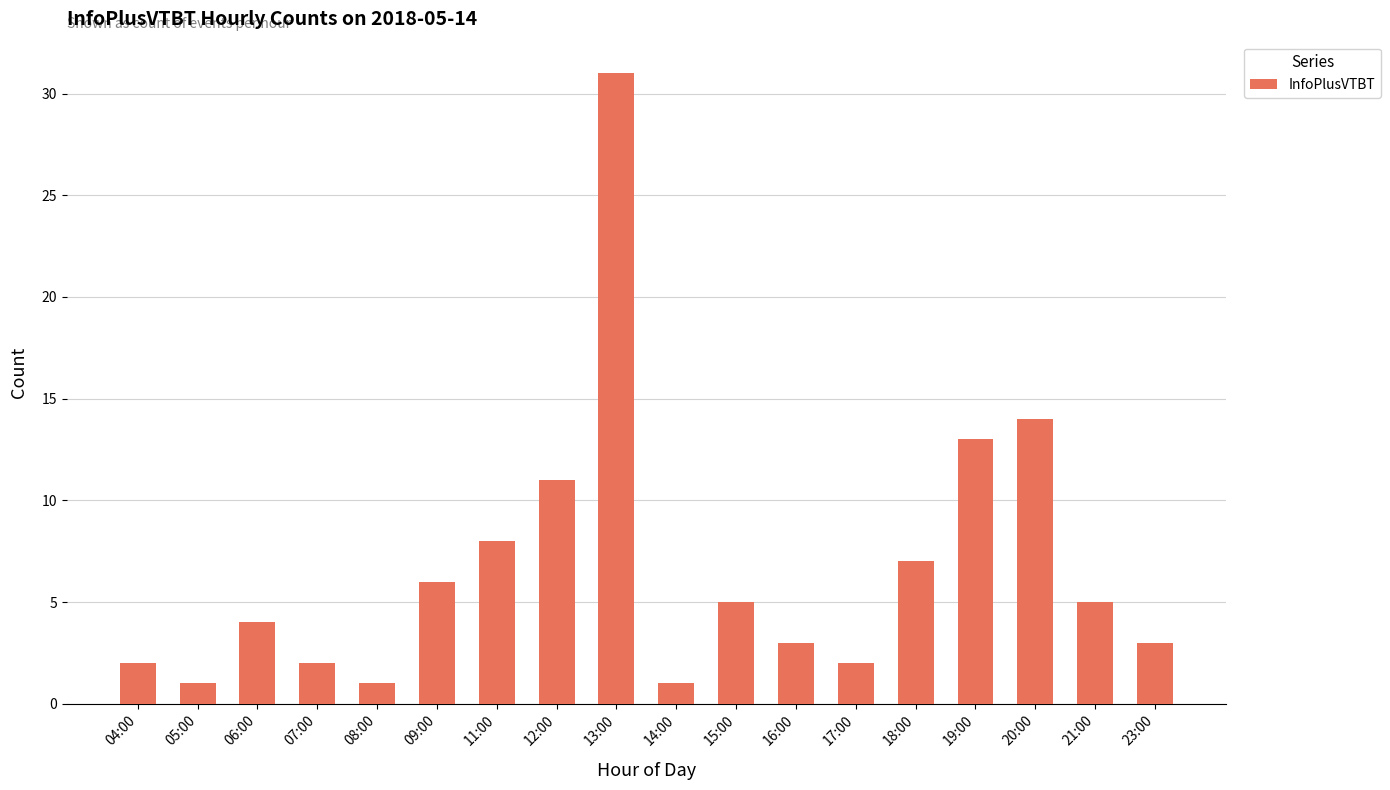

What is the change in value from 12:00 to 17:00?

-9